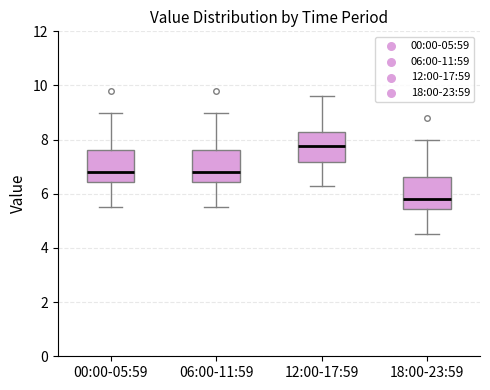

Reading left to right, transcribe this box plot: for each box, give where its median line is, the range the box spans, and where its two whiskers end, as read against the y-axis. The values are not printed on the chart, so give them approximately, as read against the axis.

00:00-05:59: median 6.8, box 6.4 to 7.6, whiskers 5.6 to 9.0
06:00-11:59: median 6.8, box 6.4 to 7.6, whiskers 5.6 to 9.0
12:00-17:59: median 7.8, box 7.2 to 8.4, whiskers 6.4 to 9.6
18:00-23:59: median 5.8, box 5.4 to 6.6, whiskers 4.6 to 8.0